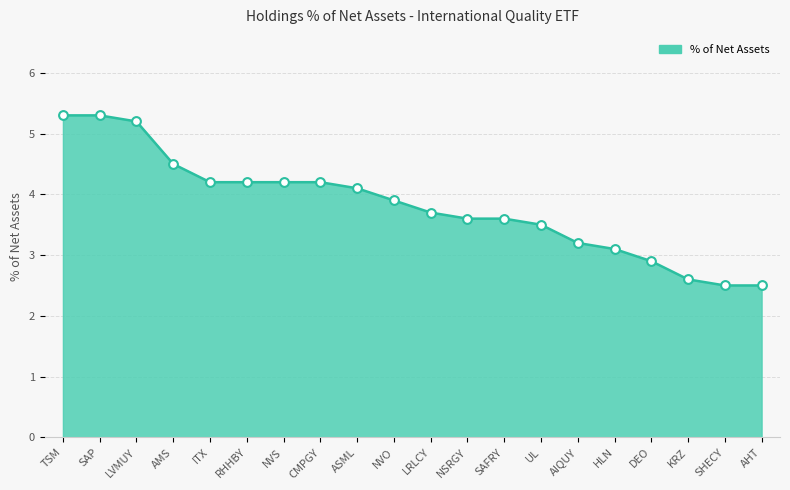

What is the ratio of the value at SAFRY to the value at TSM?

0.7